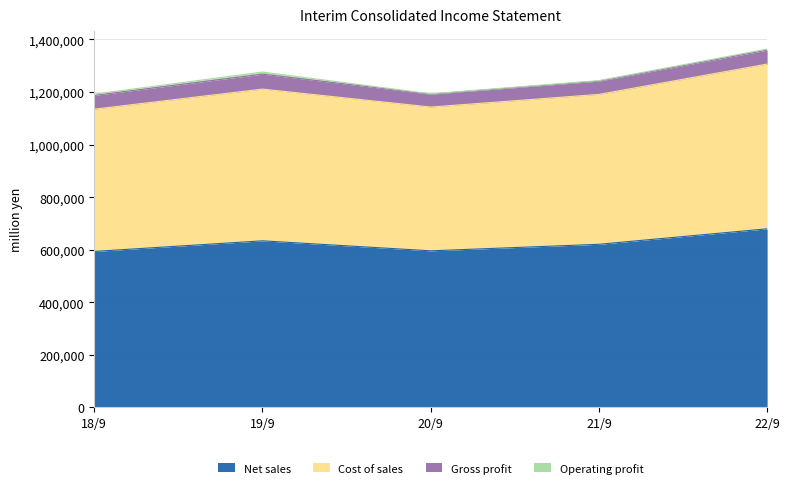

List the labels in order of Net sales value, smallest first.

18/9, 20/9, 21/9, 19/9, 22/9